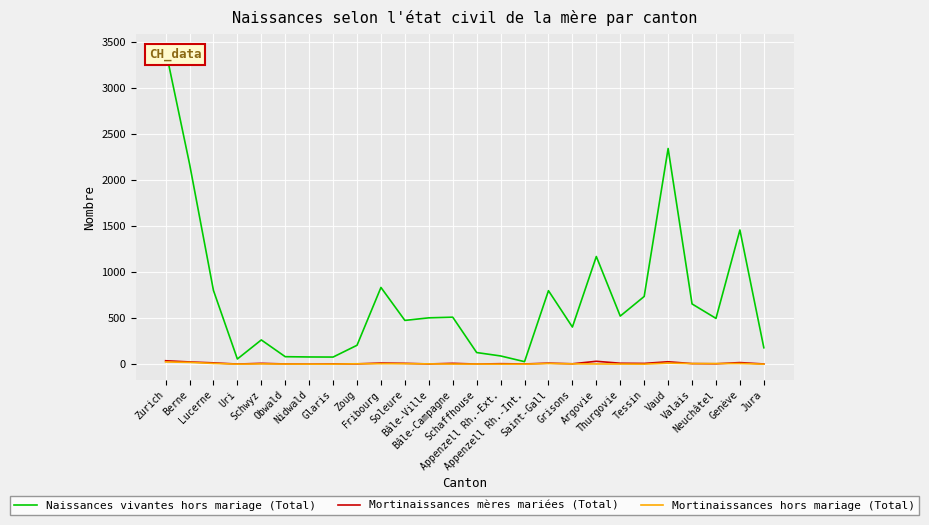

How many lines are shown in the chart?

3